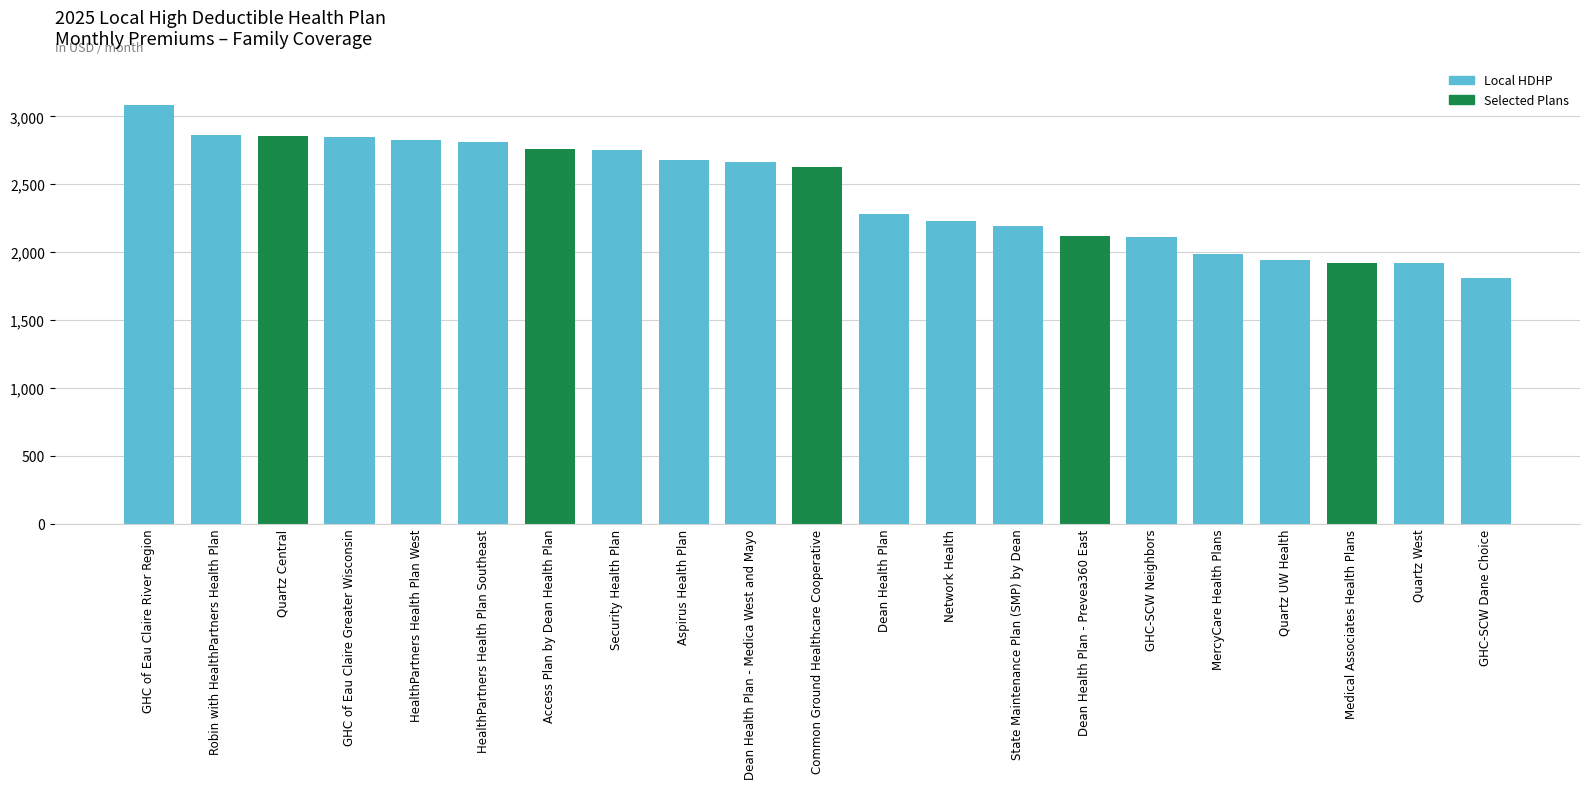

What value does the data have at Medical Associates Health Plans?

1923.9